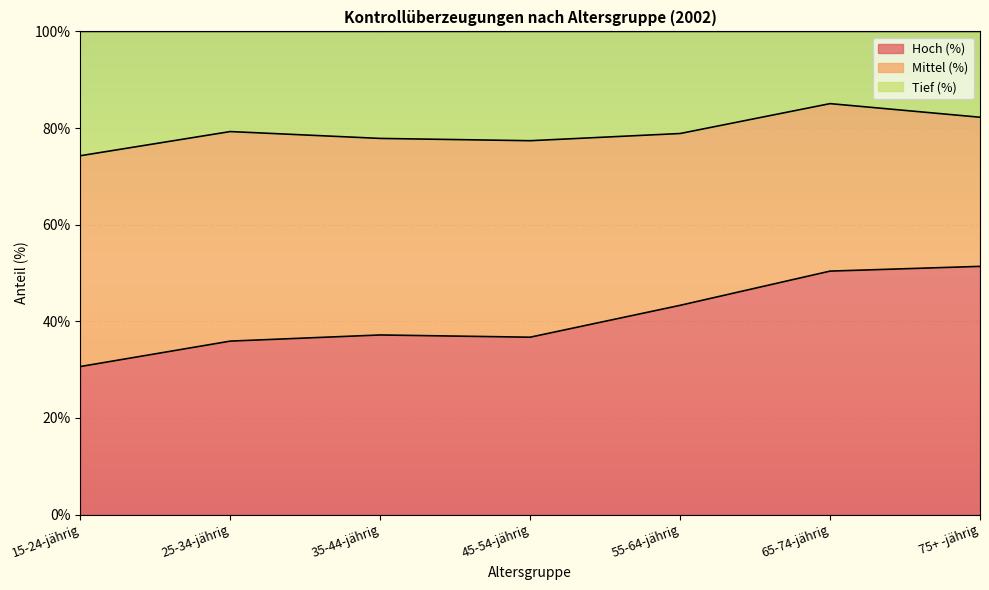

How many values in the Hoch (%) series are below 37?

3